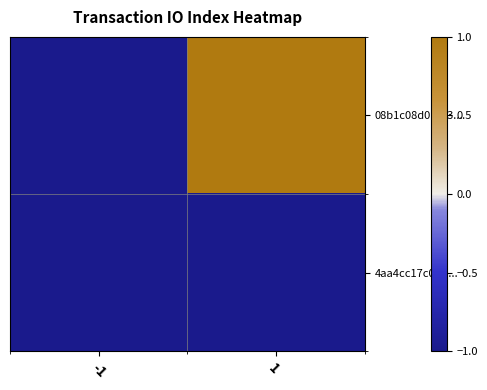

Count the number of data series in this chart.

2